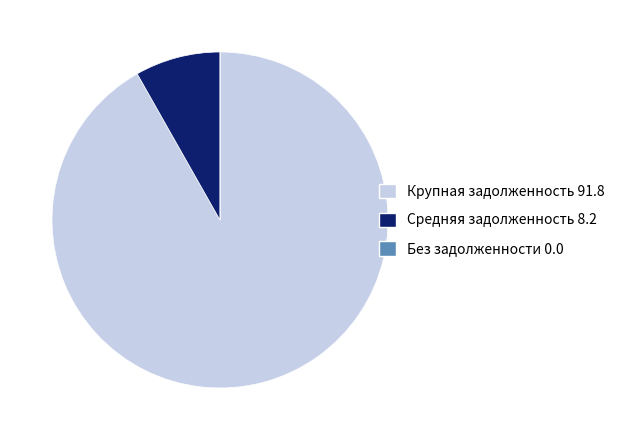

Which slice represents more than half of the pie?

Крупная задолженность 91.8